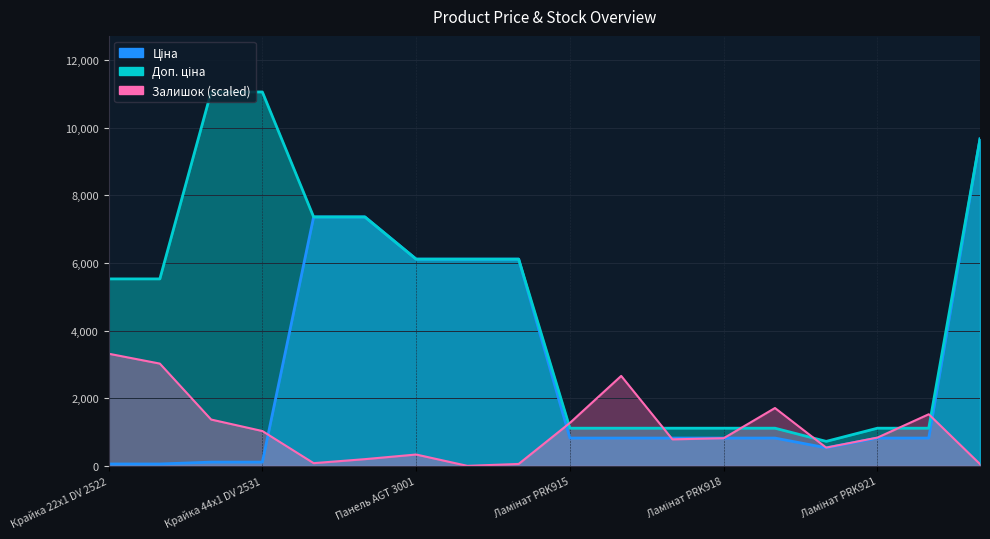

Which series ends up on top after the final intersection of Ціна and Залишок?

Ціна